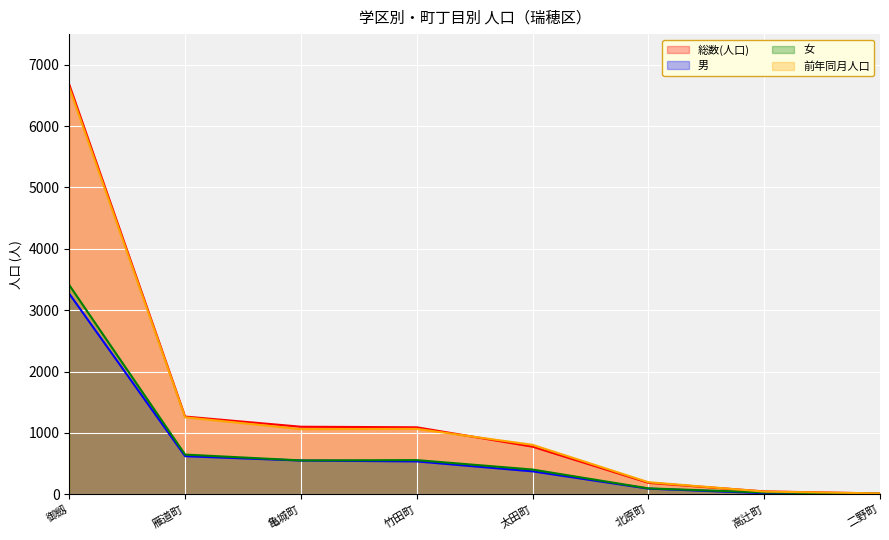

What is the greatest value displayed?

6676